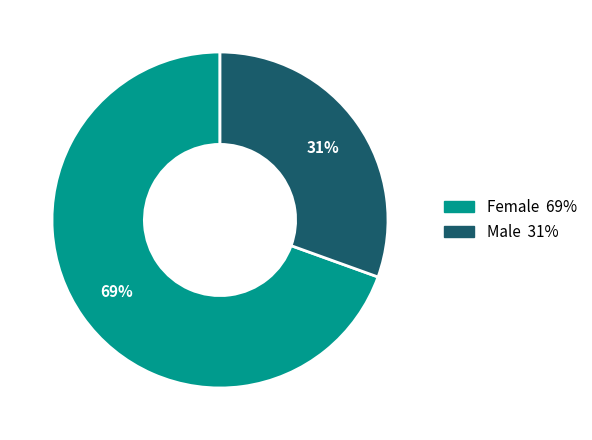

What is the ratio of the value at Male to the value at Female?

0.4